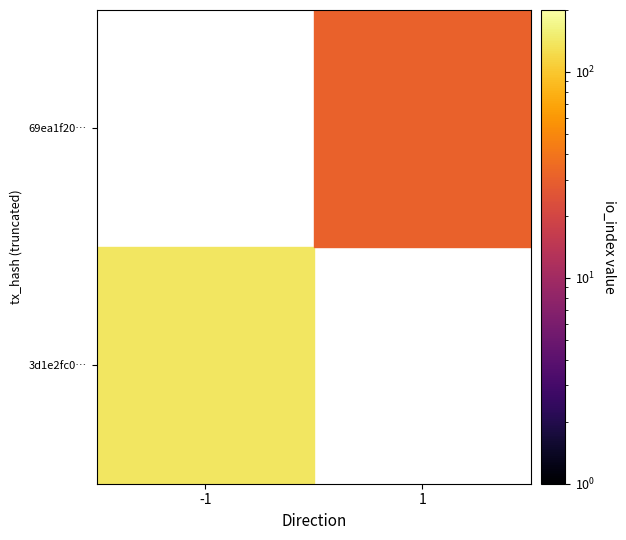

Rank the series by their maximum value, from lowest to highest.

3d1e2fc0…, 69ea1f20…